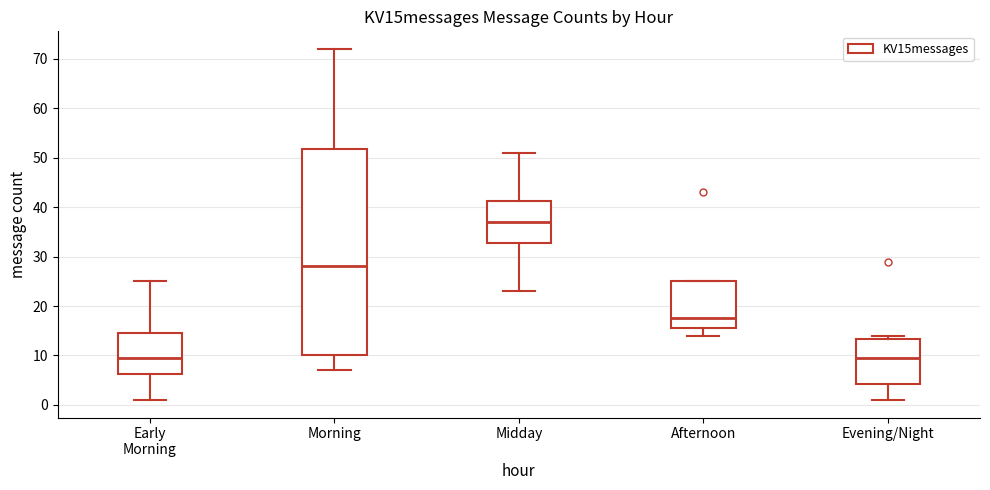

Where does the lower whisker of the box for Midday end on the y-axis? The values are not printed on the chart, so give them approximately, as read against the axis.

23